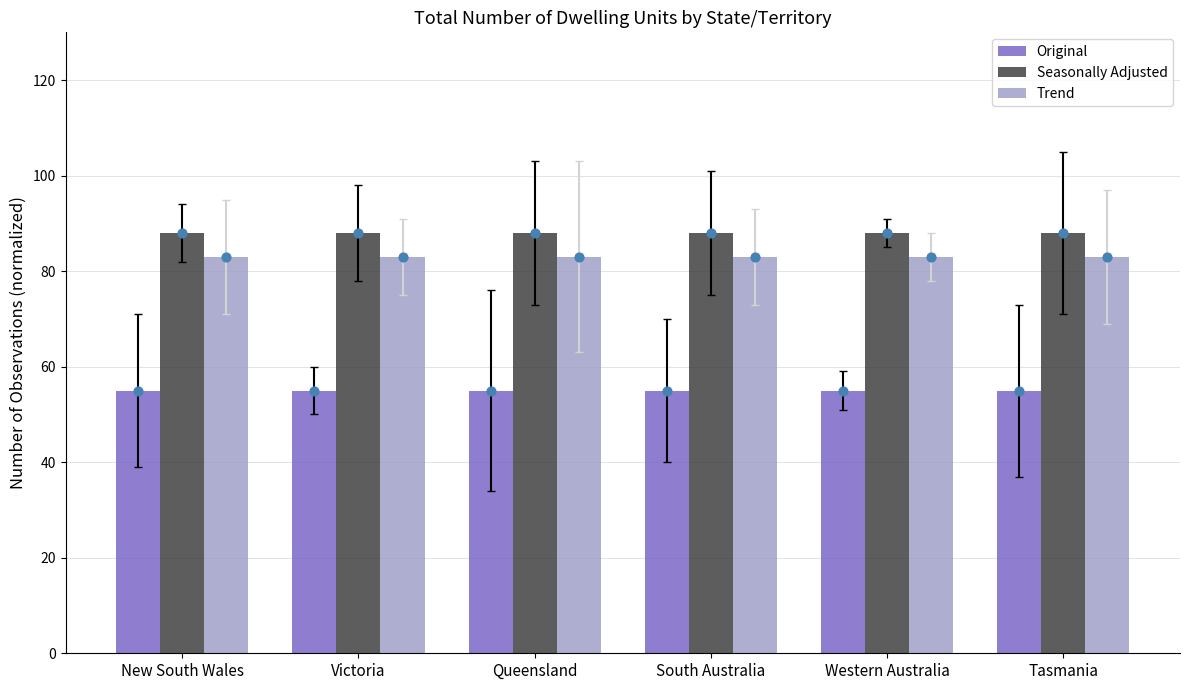

What is the total value across all series at Victoria?

226